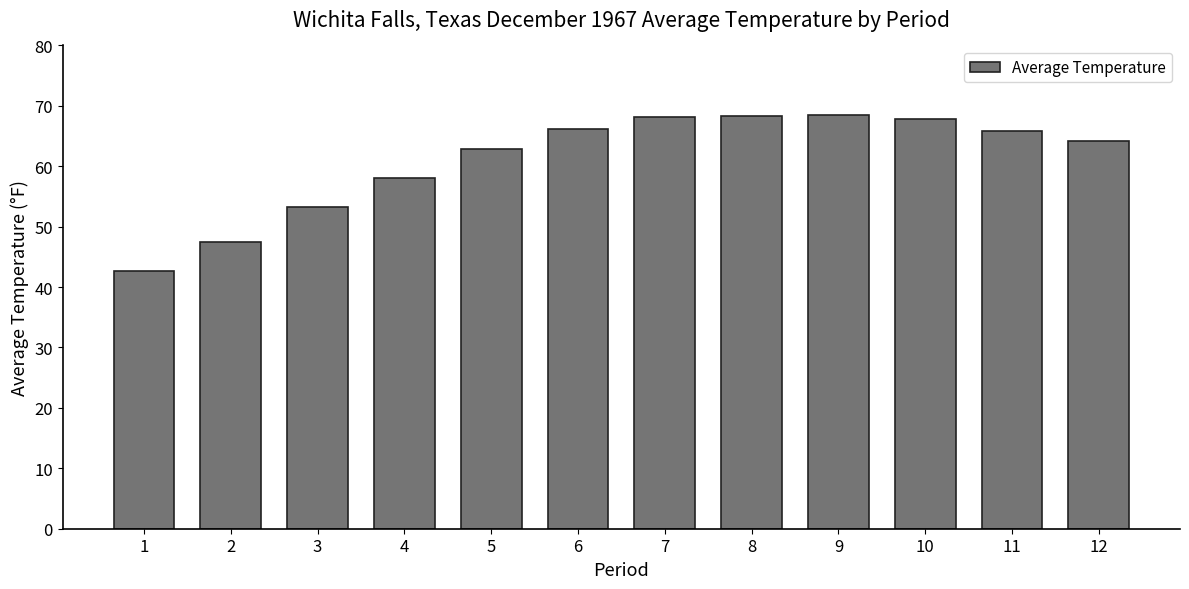

True or false: the data shows 86.2 at 3.

False